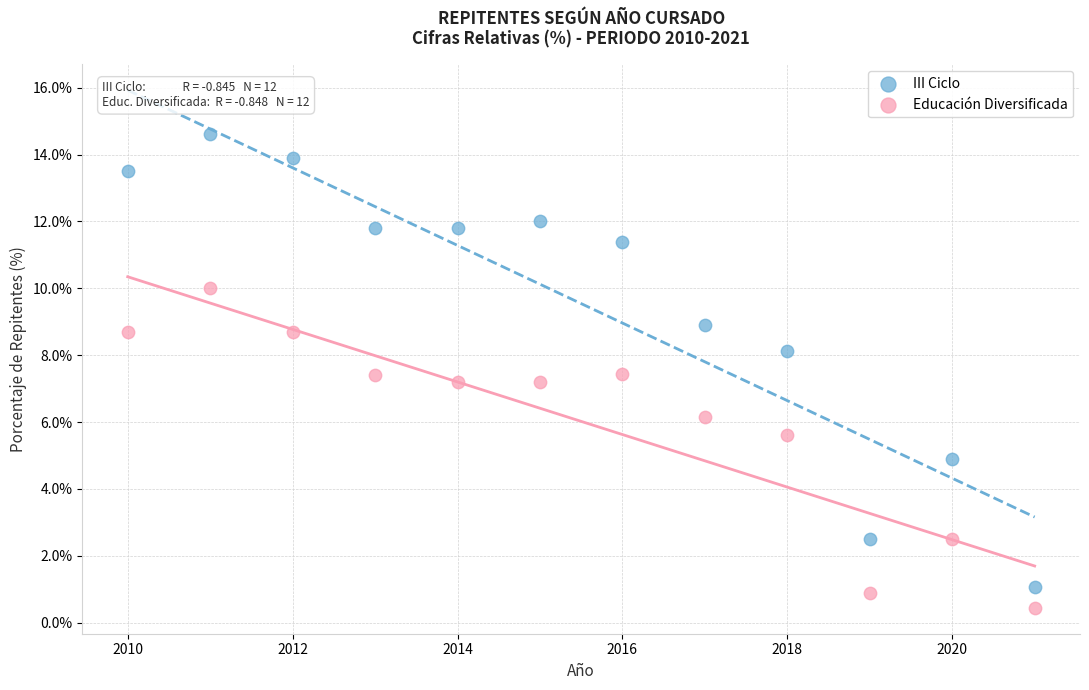

Which series has the widest spread of Y values?

III Ciclo